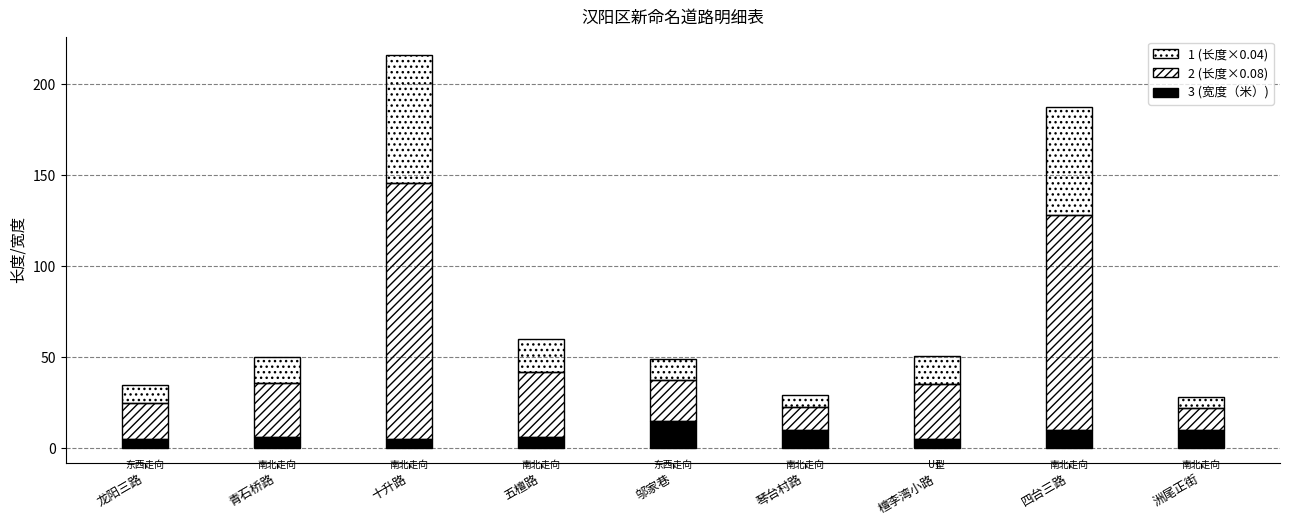

The value of 长度×0.08（米） at 十升路 is 140.8. True or false?

True